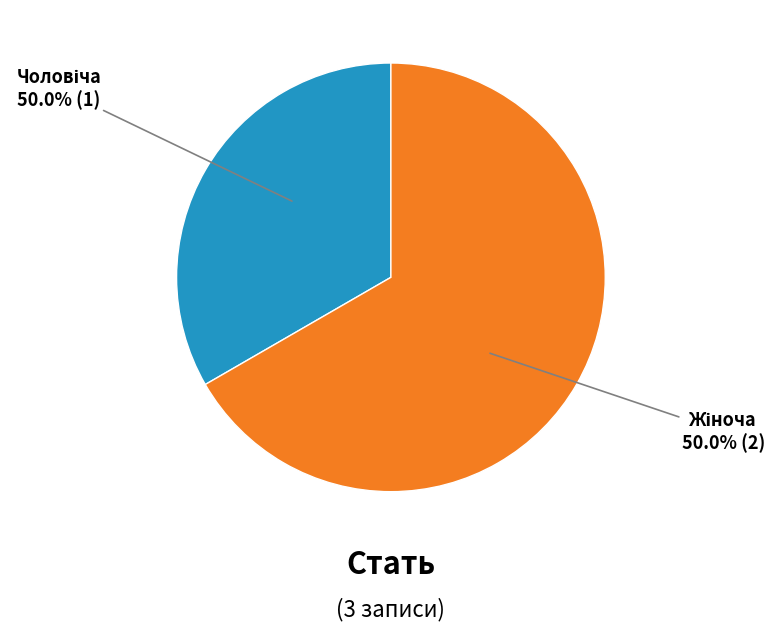

What is the smallest slice in the pie chart?

Чоловіча